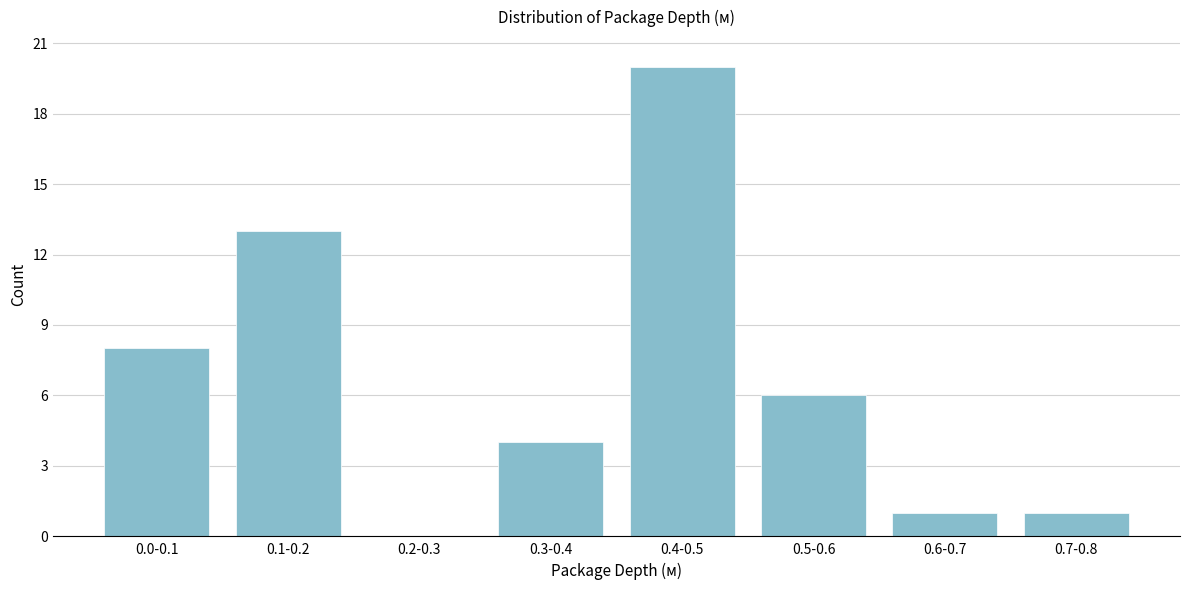

Reading left to right, extract all data points from this chart.

0.0-0.1=8	0.1-0.2=13	0.2-0.3=0	0.3-0.4=4	0.4-0.5=20	0.5-0.6=6	0.6-0.7=1	0.7-0.8=1